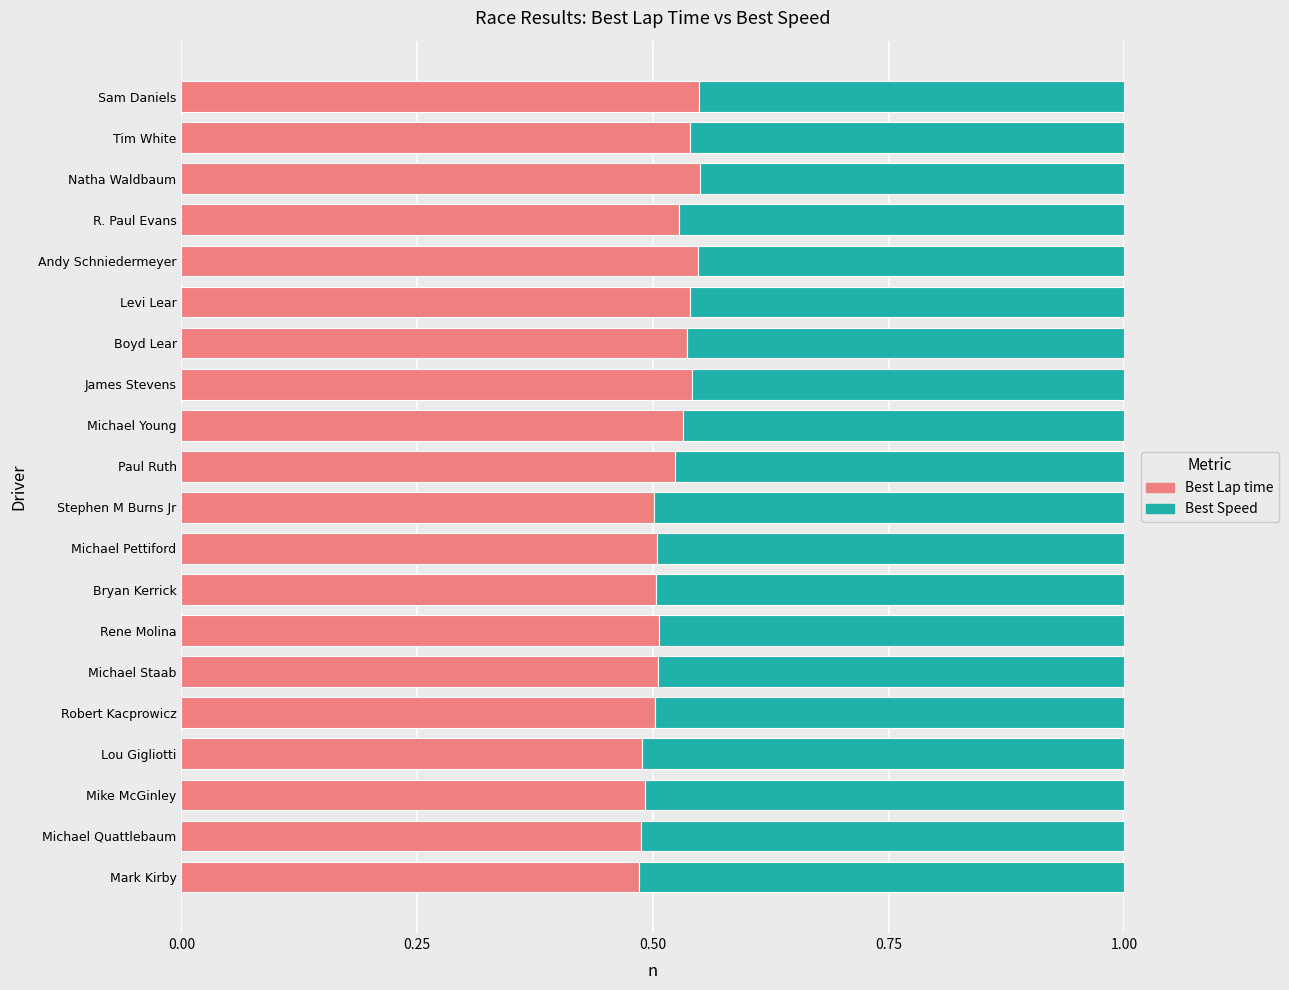

The Best Lap time series shows 0.8 at Michael Quattlebaum. True or false?

False